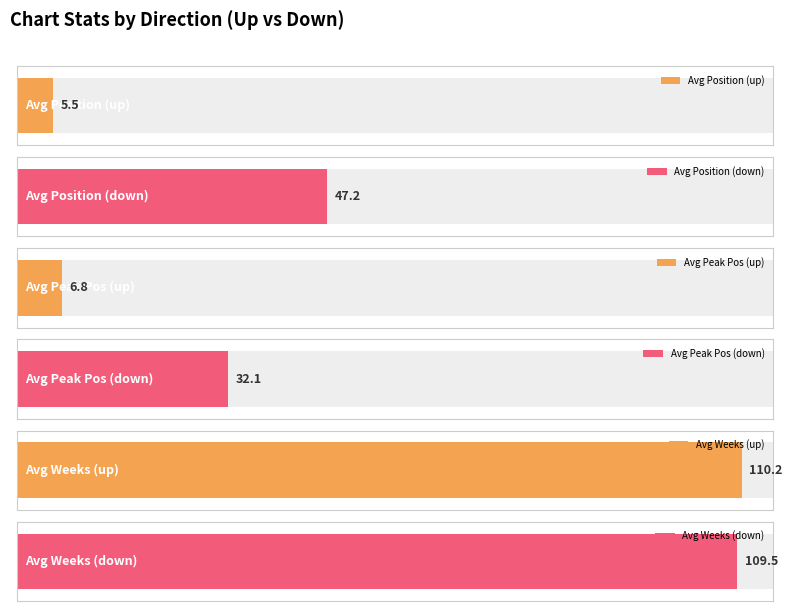

Is it true that Avg Peak Position equals 32.1 at down?

True